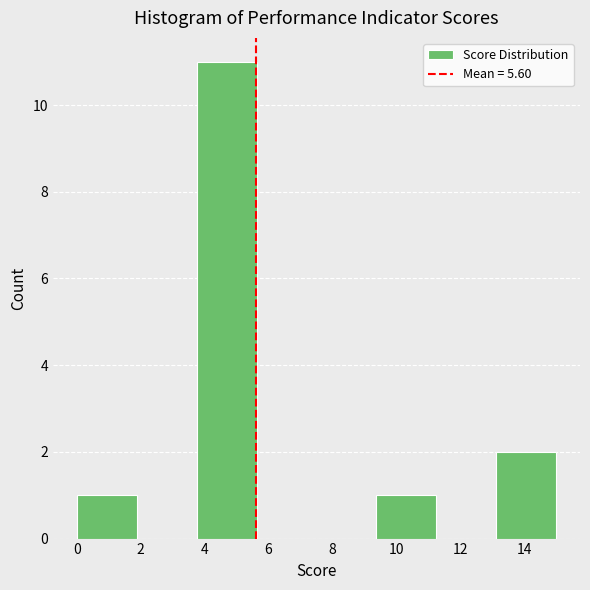

Over which range of the x-axis is the bar tallest?

3.8 to 5.6